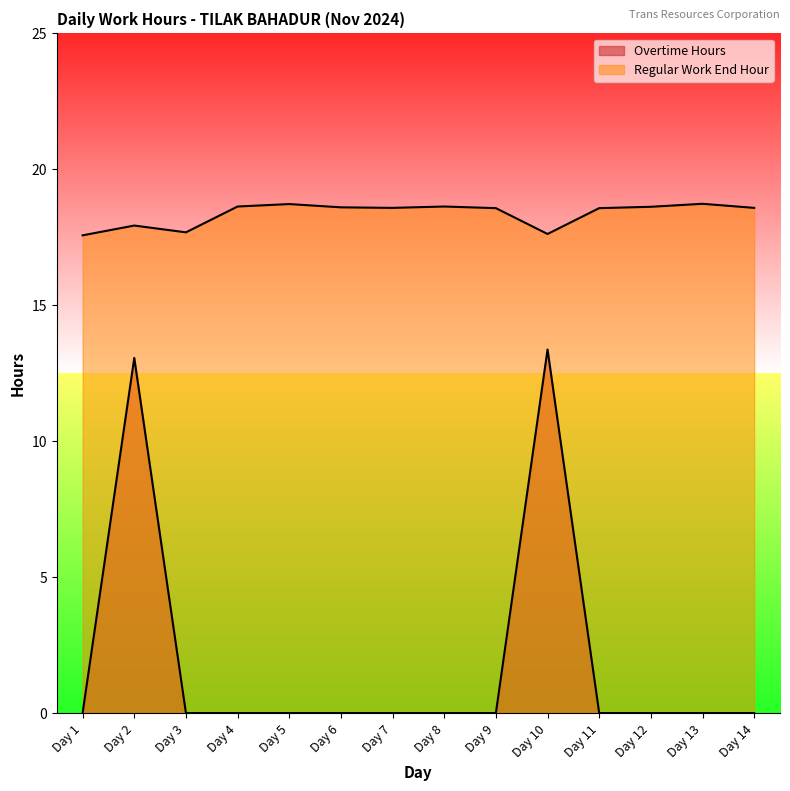

True or false: Regular Work End Hour has a value of 18.6 at Day 12.

True